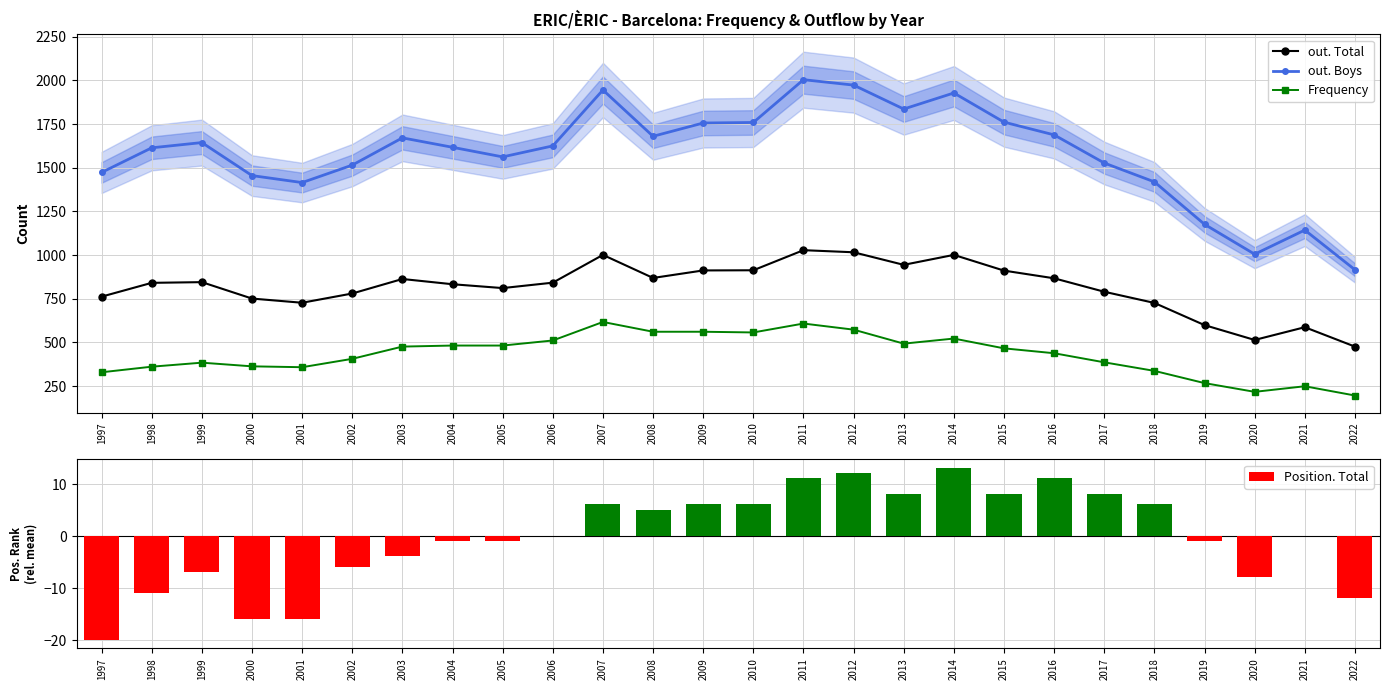

How many data points does each series have?

26